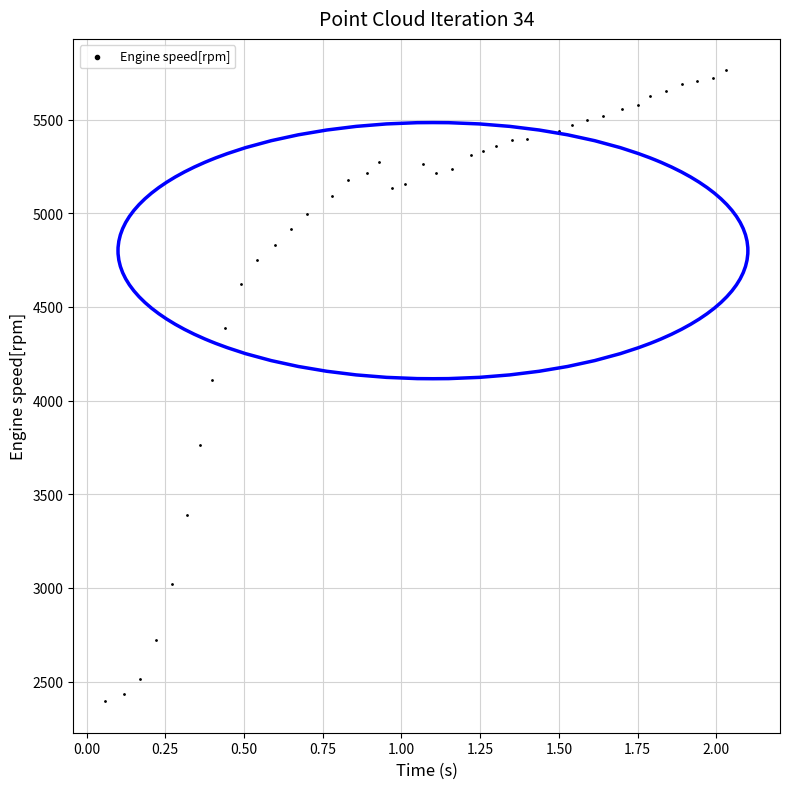

What is the range of Y values (max minus min)?

3367